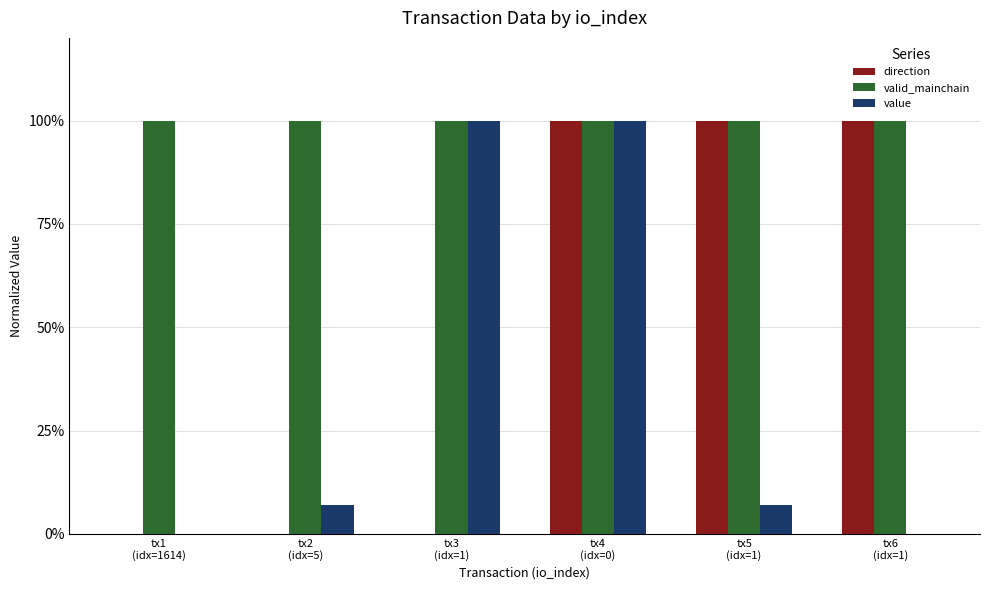

Reading right to left, extract all data points from this chart.

direction: tx6
(idx=1)=1.0	tx5
(idx=1)=1.0	tx4
(idx=0)=1.0	tx3
(idx=1)=0.0	tx2
(idx=5)=0.0	tx1
(idx=1614)=0.0
valid_mainchain: tx6
(idx=1)=1.0	tx5
(idx=1)=1.0	tx4
(idx=0)=1.0	tx3
(idx=1)=1.0	tx2
(idx=5)=1.0	tx1
(idx=1614)=1.0
value: tx6
(idx=1)=0.0	tx5
(idx=1)=0.1	tx4
(idx=0)=1.0	tx3
(idx=1)=1.0	tx2
(idx=5)=0.1	tx1
(idx=1614)=0.0